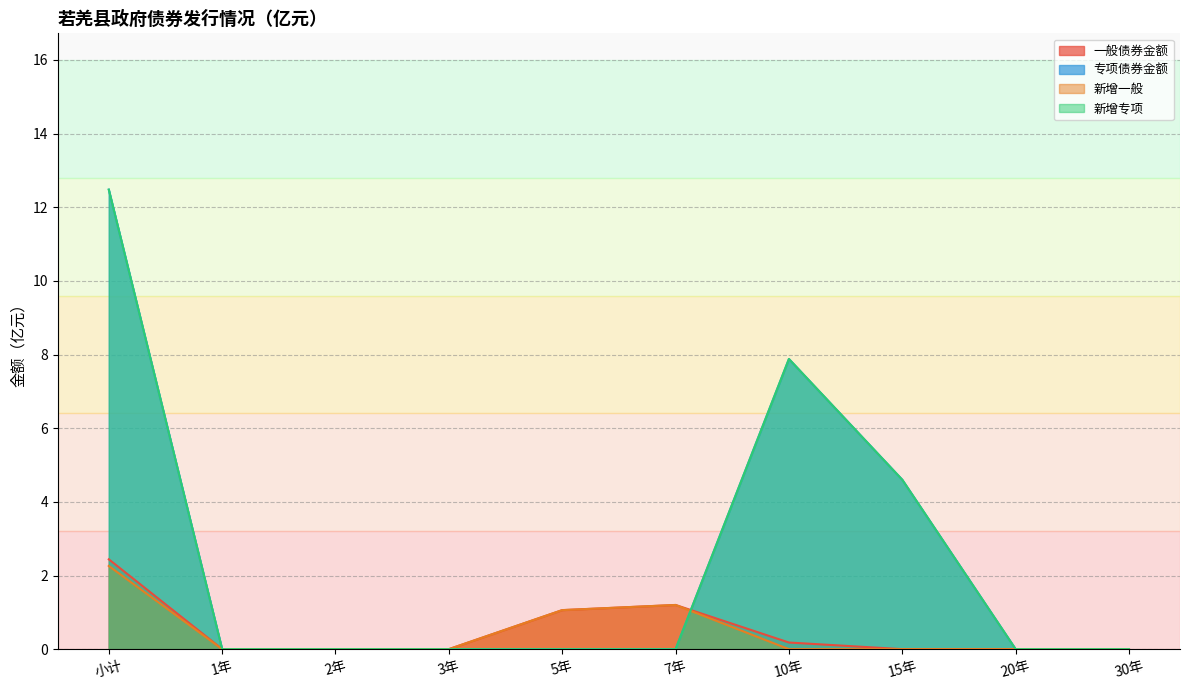

Rank the series at 3年 from highest to lowest value.

一般债券金额, 专项债券金额, 新增一般, 新增专项